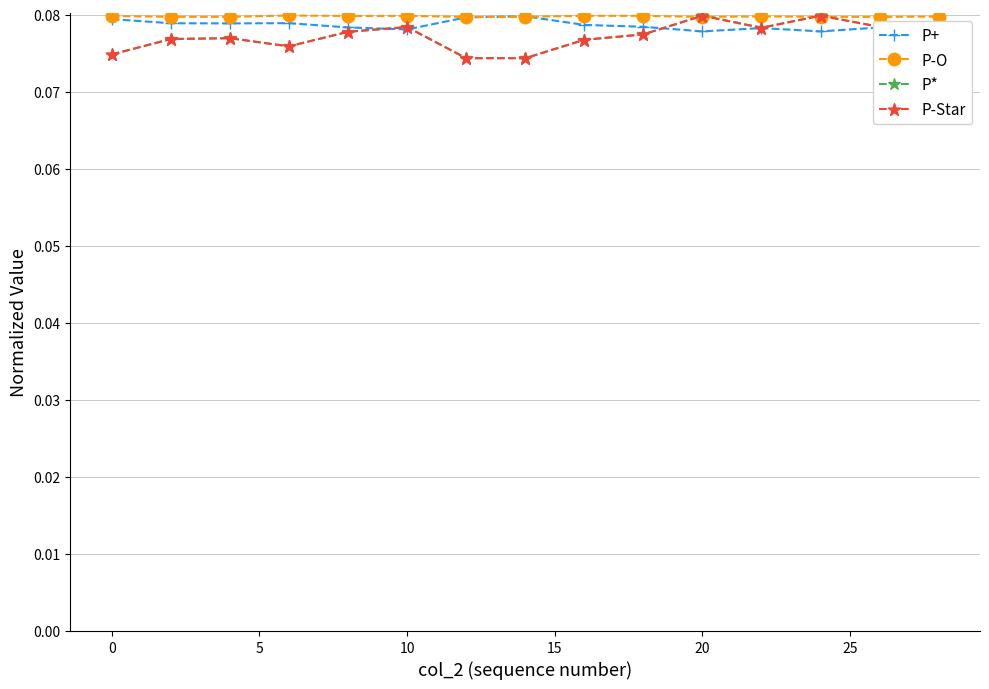

How many lines are shown in the chart?

4